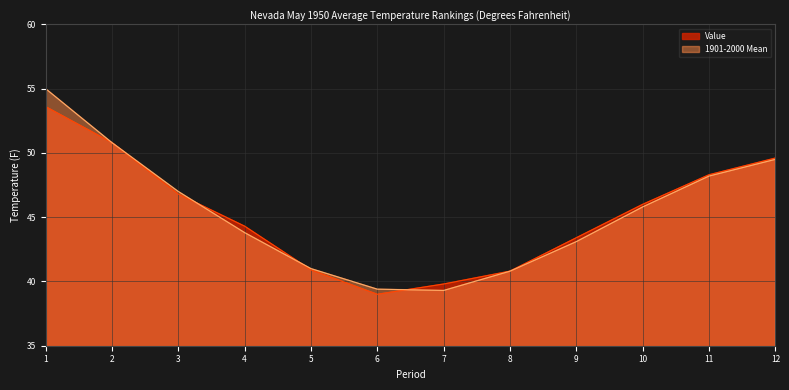

Rank the series at 7 from highest to lowest value.

Value, 1901-2000 Mean